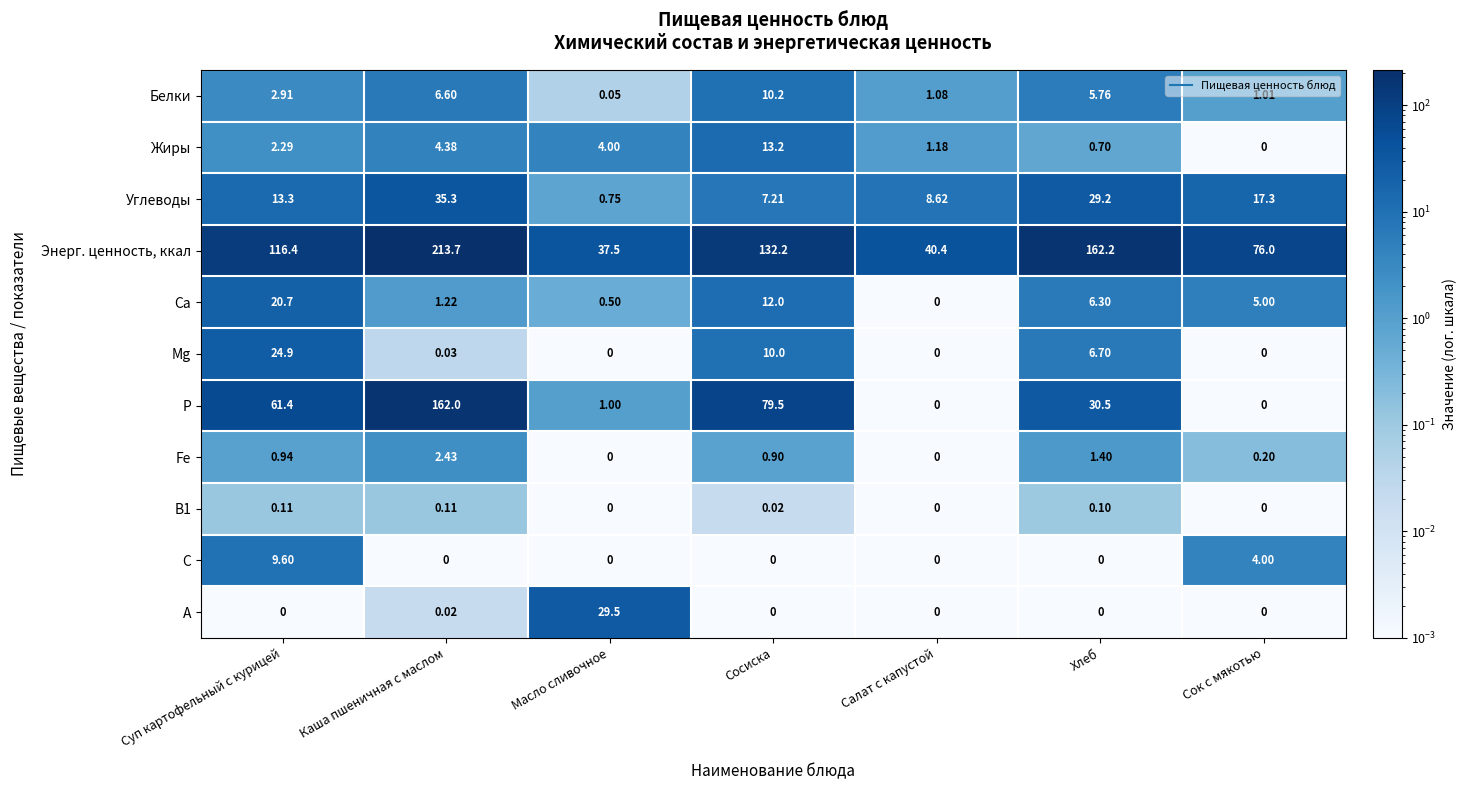

Rank the series by their maximum value, from highest to lowest.

Энерг. ценность, ккал, Р, Углеводы, А, Mg, Са, Жиры, Белки, С, Fe, В1